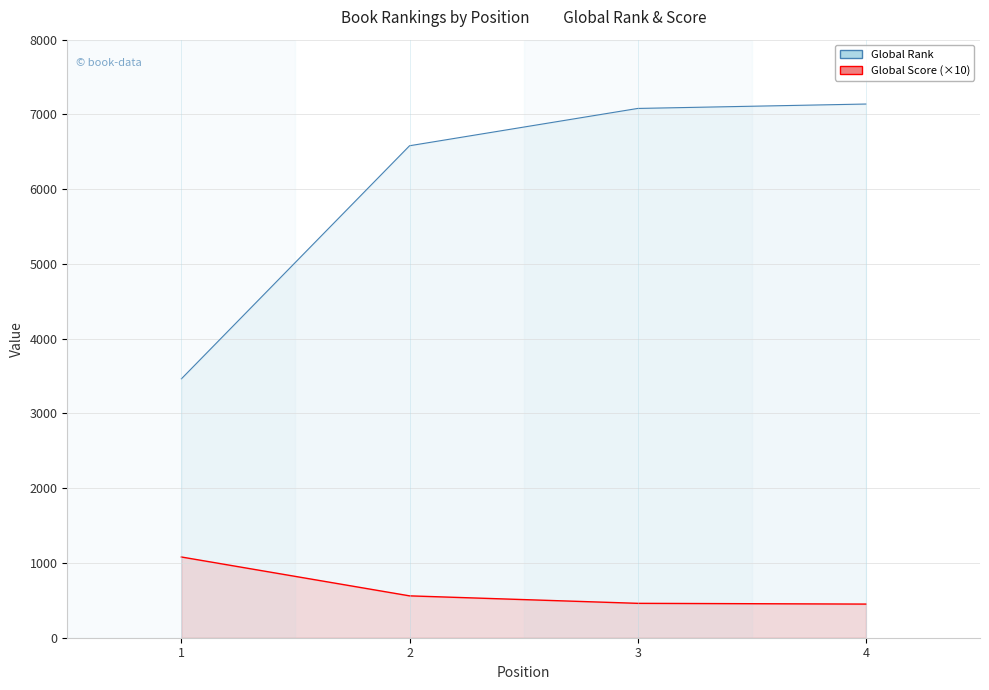

How many series are shown in this chart?

2